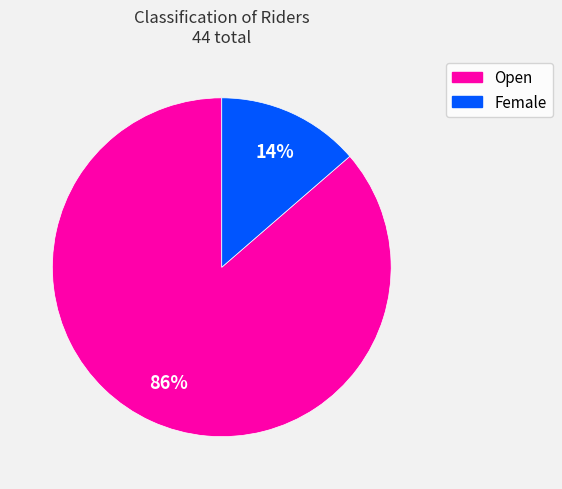

What percentage is the Female slice, to the nearest percent?

14%